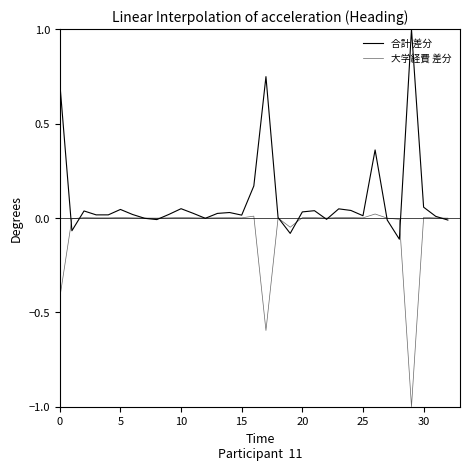

Which label corresponds to the smallest value in the chart?

29